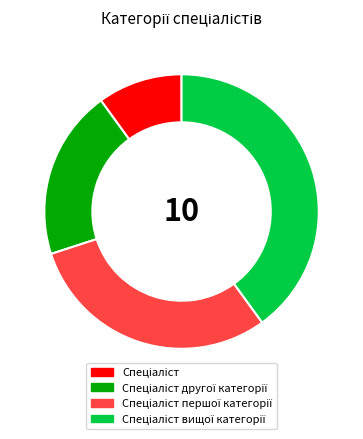

How many slices are in this pie chart?

4